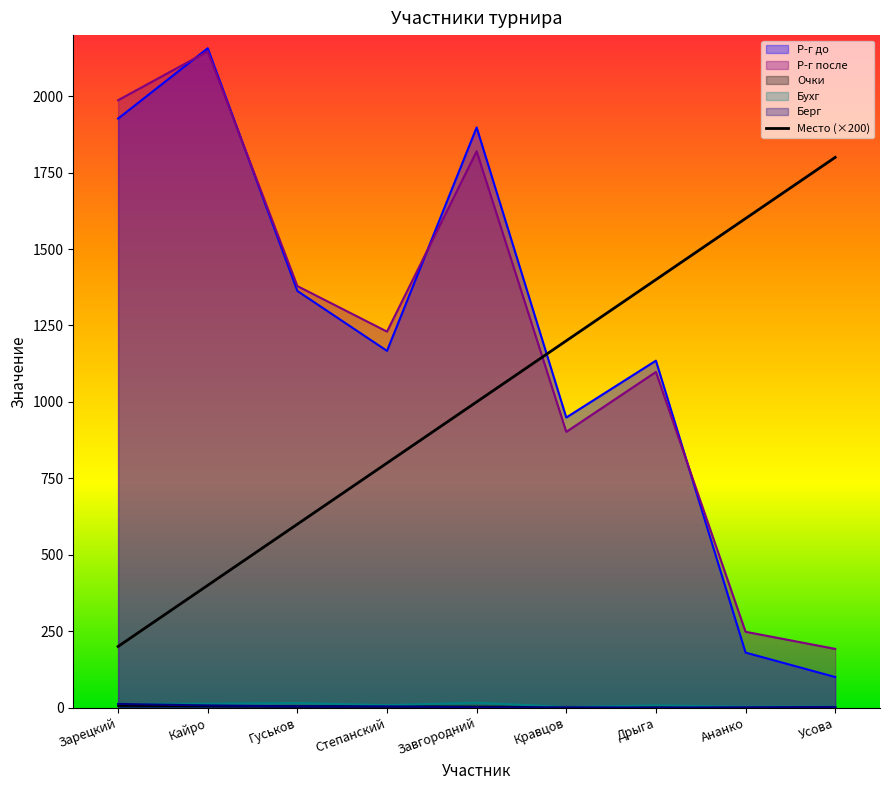

What position from the left is Кайро?

2